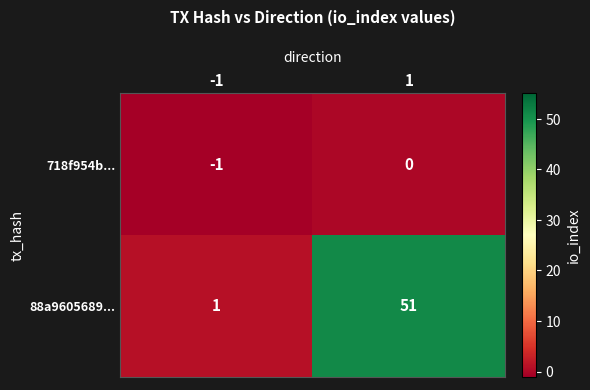

Reading right to left, what are all the values shown in this chart?

718f954b...: 0	-1
88a9605689...: 51	1